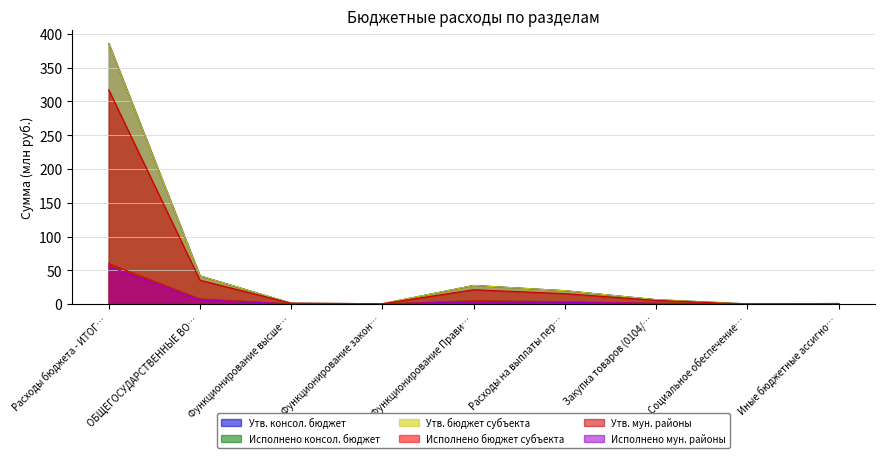

At which label is Утв. бюджет субъекта closest to 193?

ОБЩЕГОСУДАРСТВЕННЫЕ ВО…